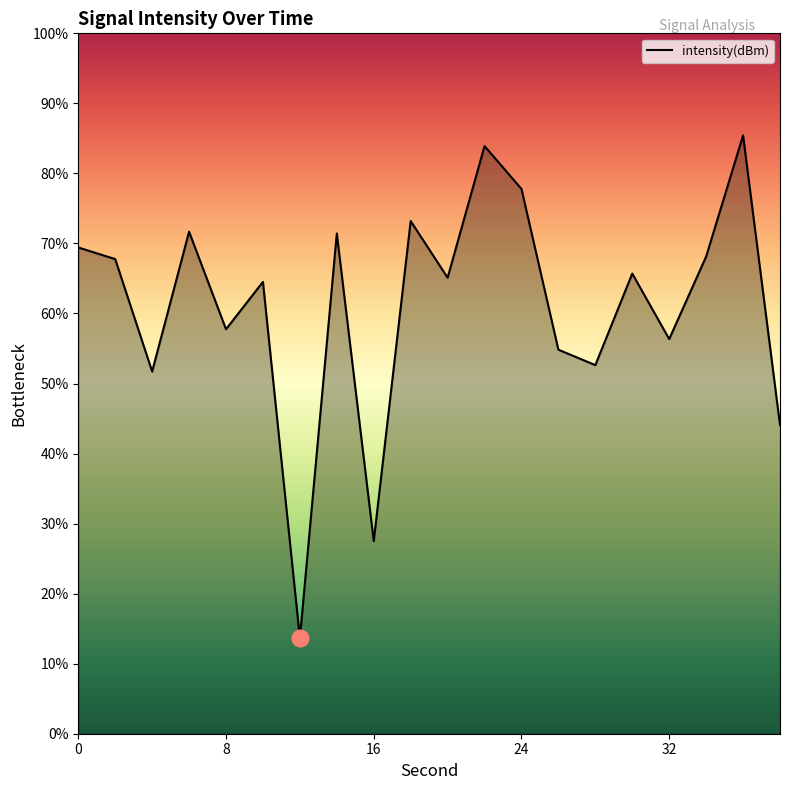

What is the maximum value shown in the chart?

85.4